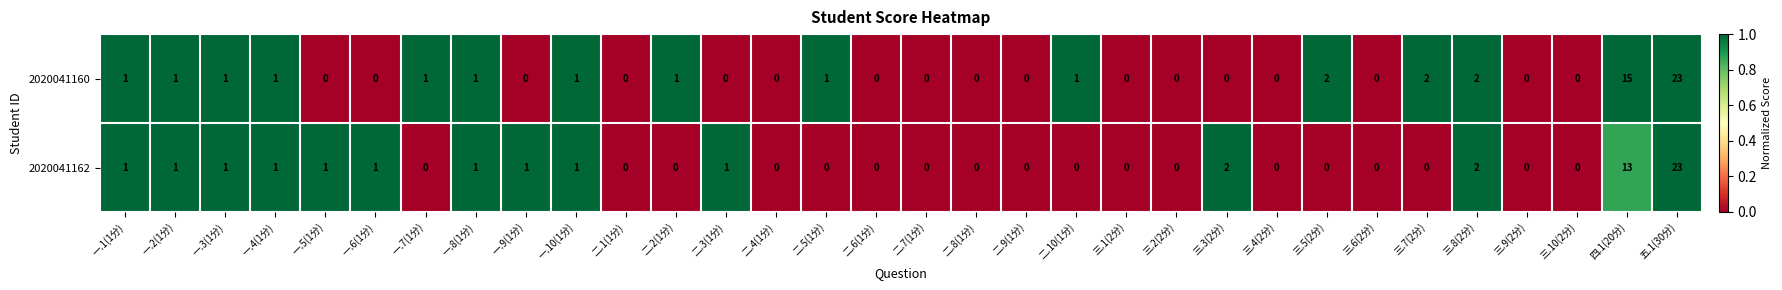

What value does the 2020041160 series have at 四.1(20分), to the nearest 10?

20